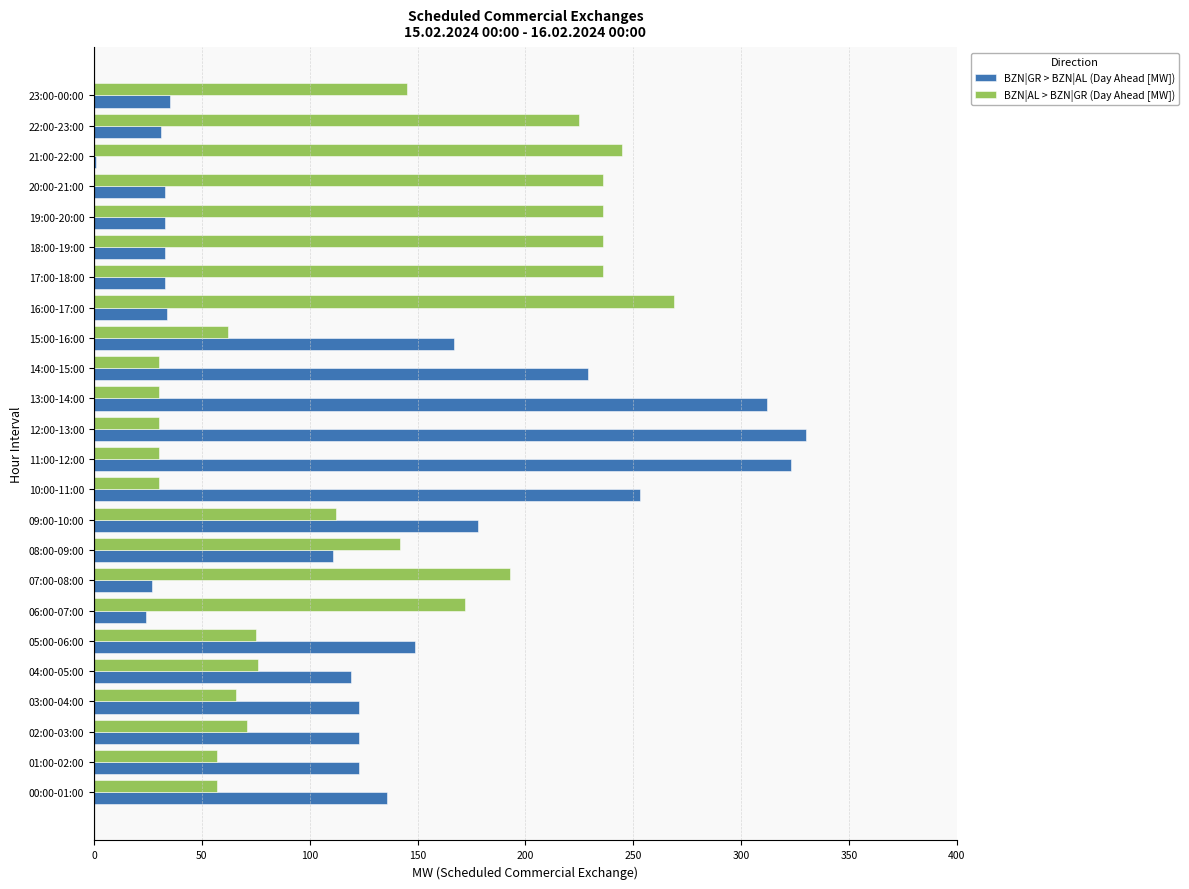

What is the sum of all BZN|AL > BZN|GR (Day Ahead [MW]) values?

3061